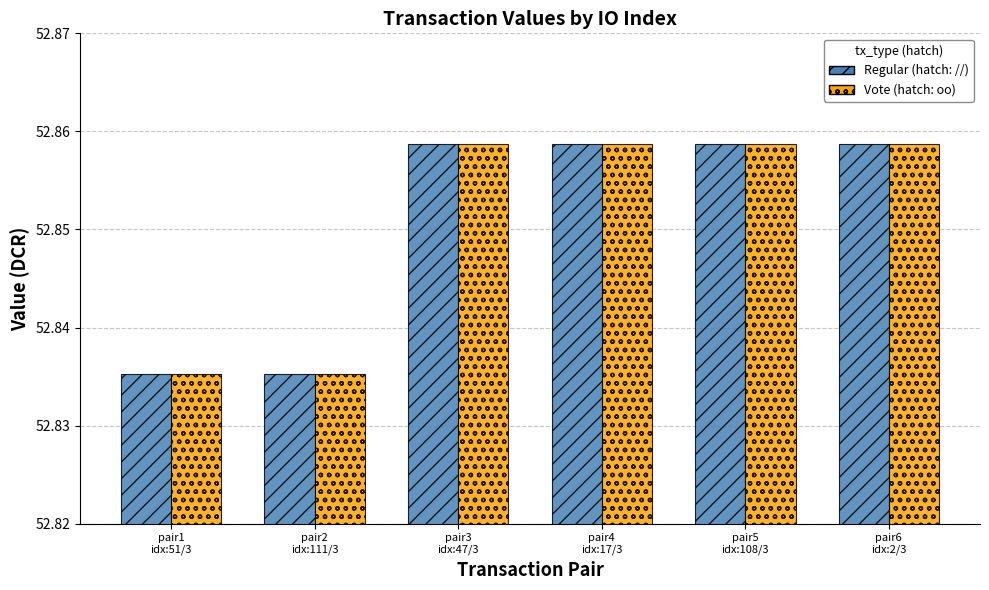

How many data points does each series have?

6